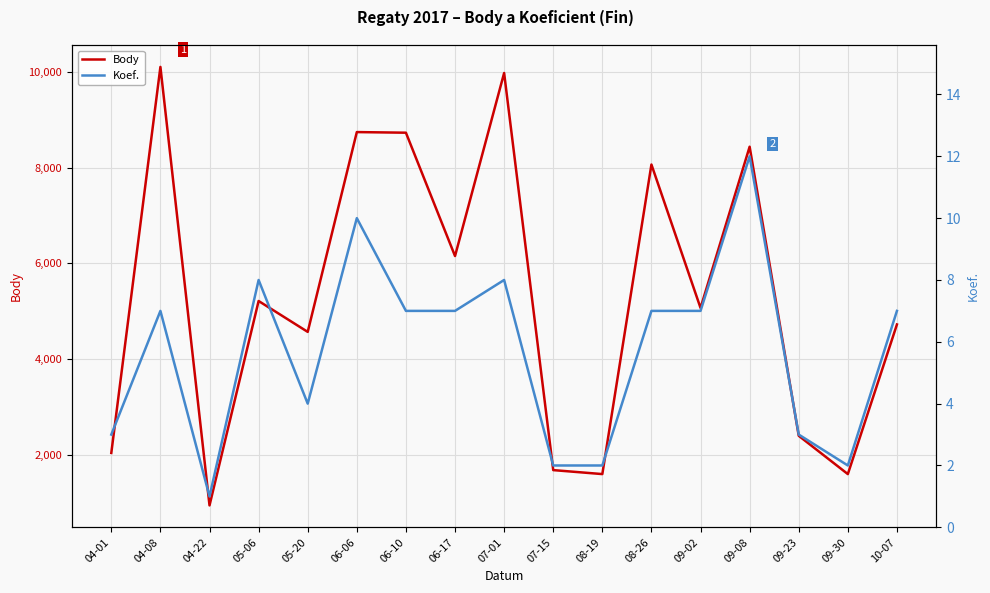

At how many categories does at least one series exceed 778?

17